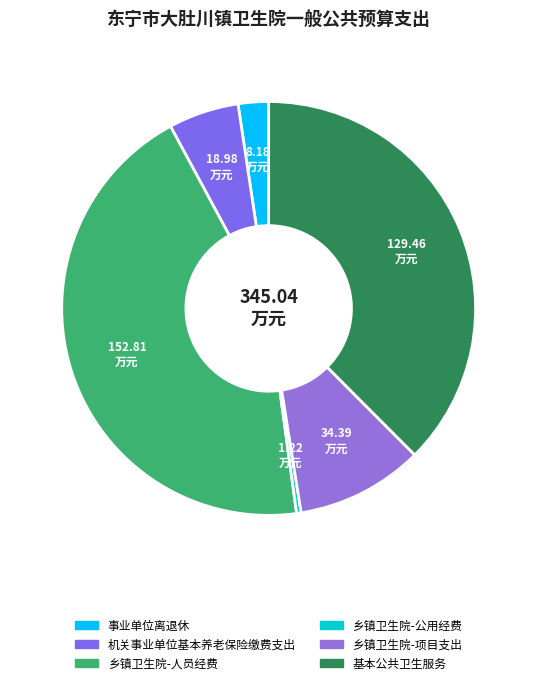

How many segments does this pie chart have?

6